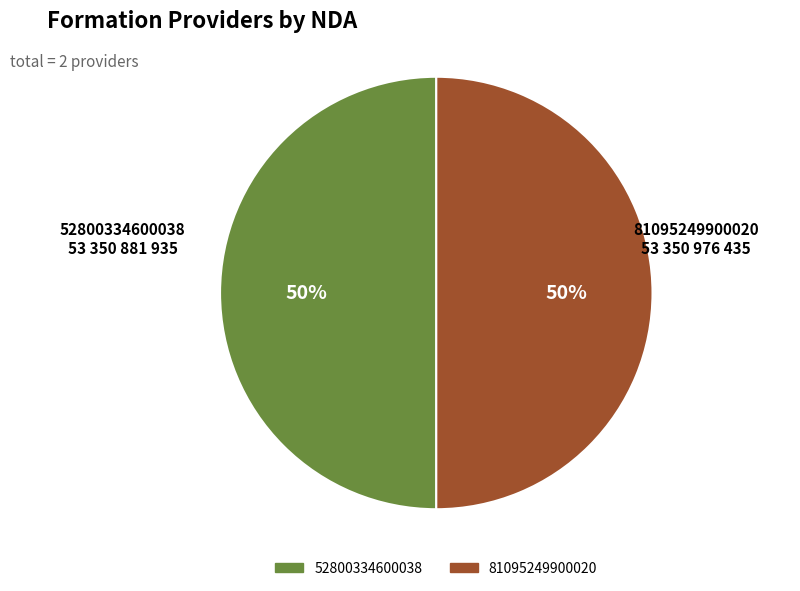

How many segments does this pie chart have?

2